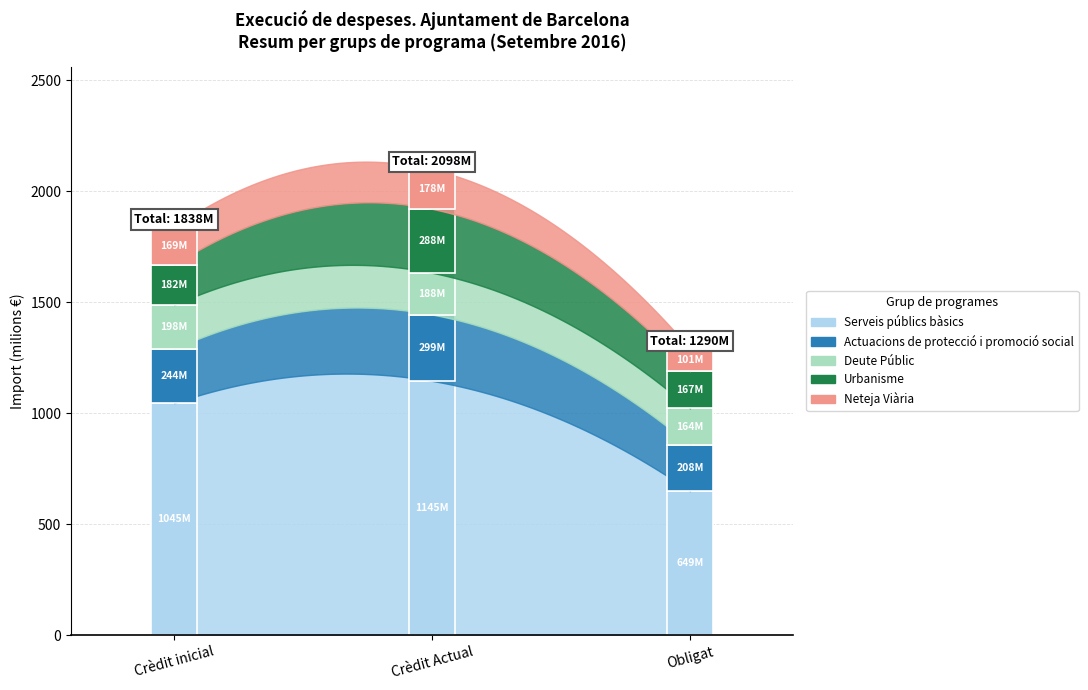

Is this an area chart (filled region under the line)?

No